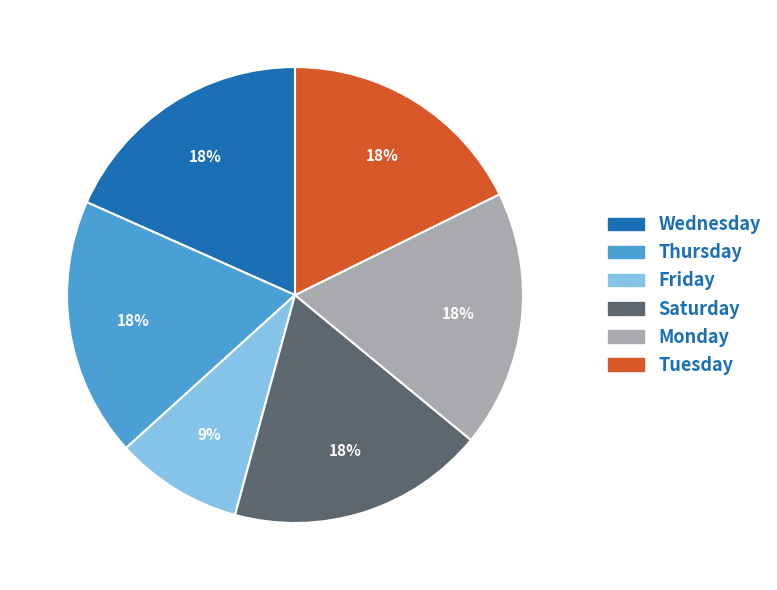

Count the number of slices in the pie.

6